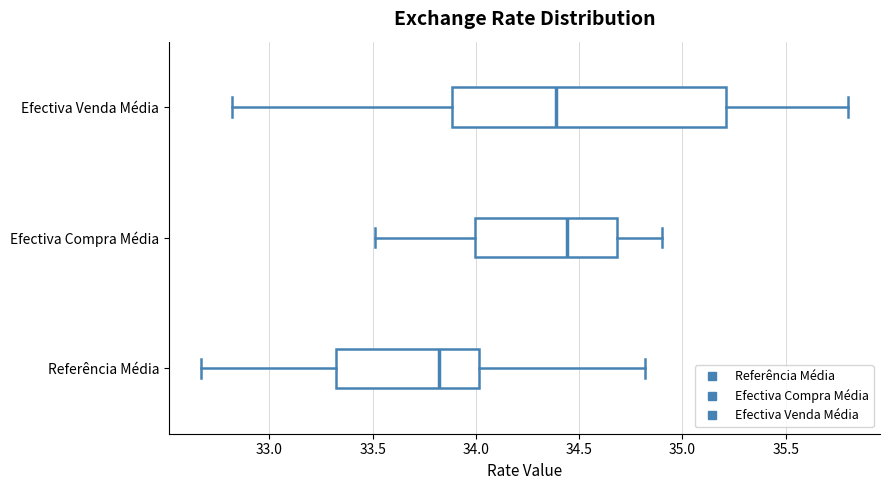

Where is the left edge of the box for Efectiva Venda Média on the x-axis? The values are not printed on the chart, so give them approximately, as read against the axis.

33.90